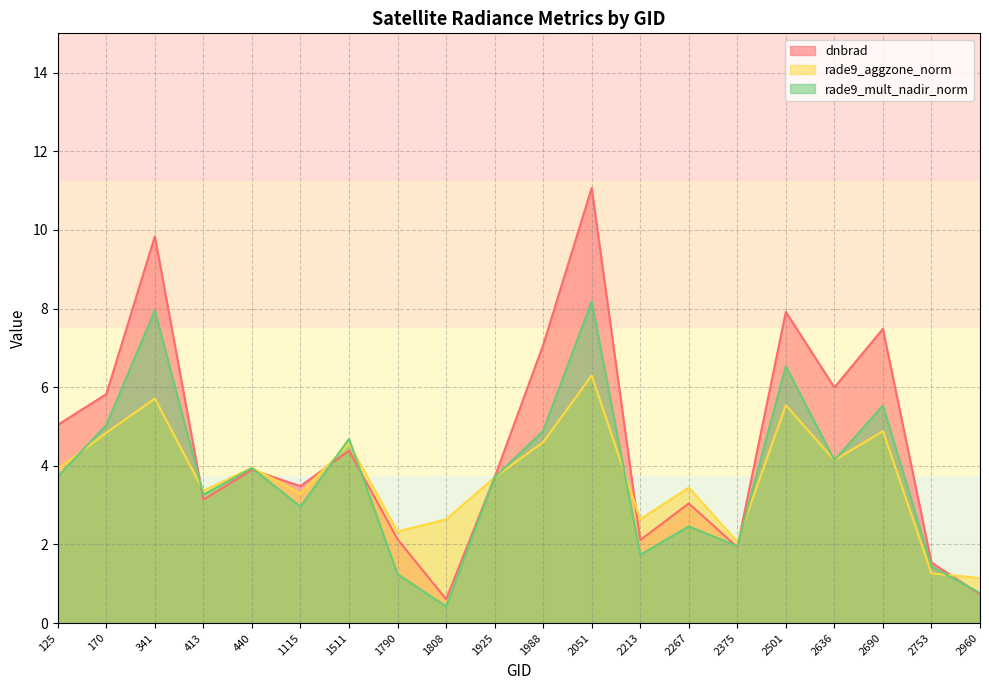

What is the sum of all dnbrad values?

90.9